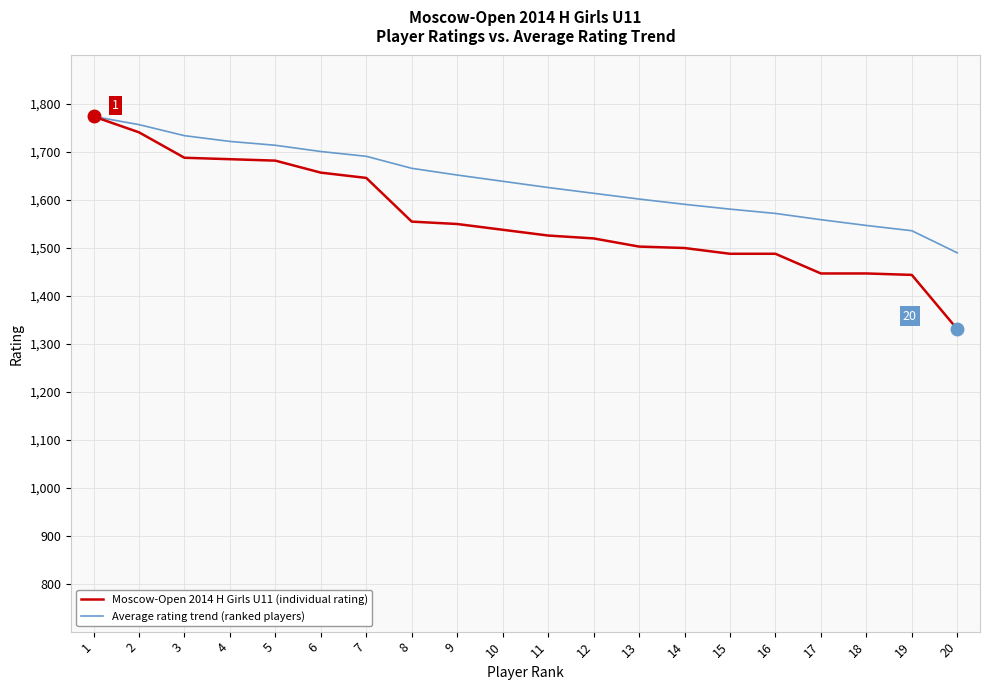

True or false: Moscow-Open 2014 H Girls U11 (individual rating) has a value of 2820 at 7.

False